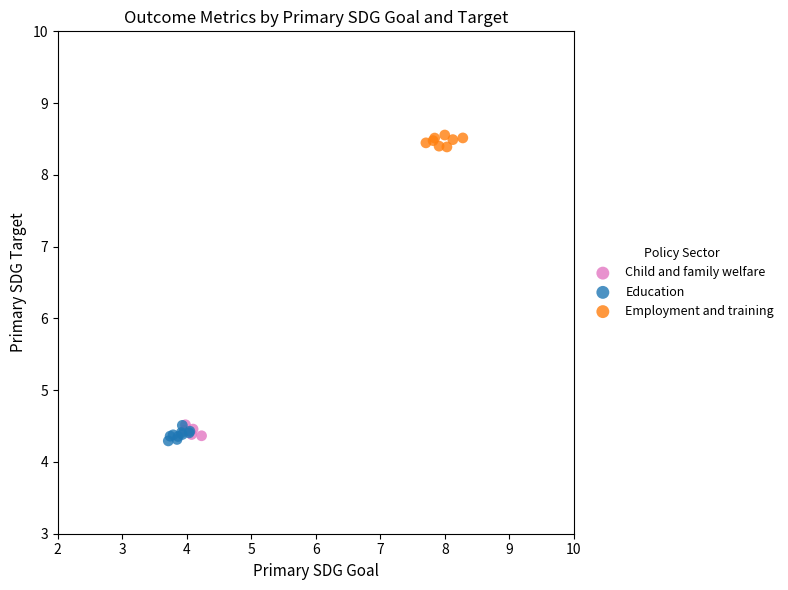

Which series reaches the minimum Y coordinate?

Education